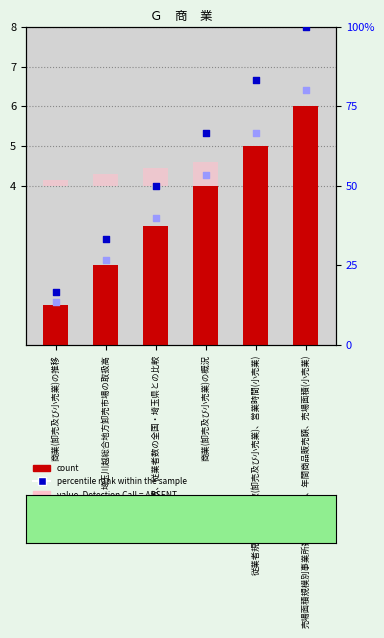

At how many categories does at least one series exceed 97?

1